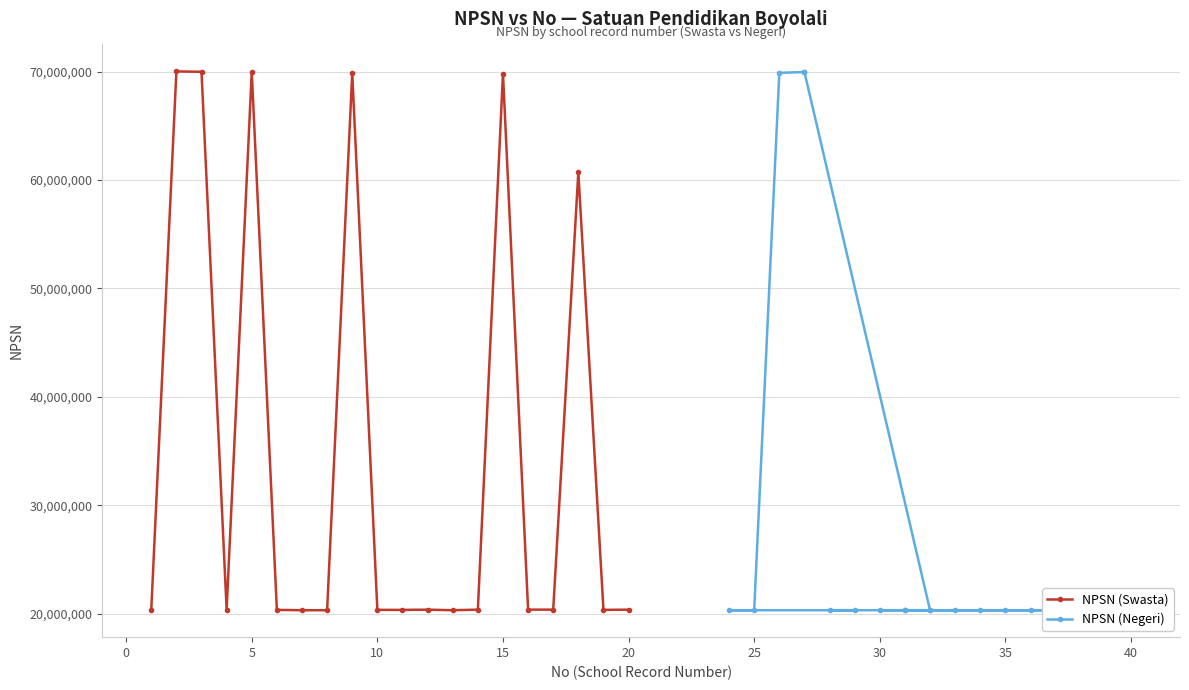

What is the lowest value of the NPSN (Swasta) series?

20308747